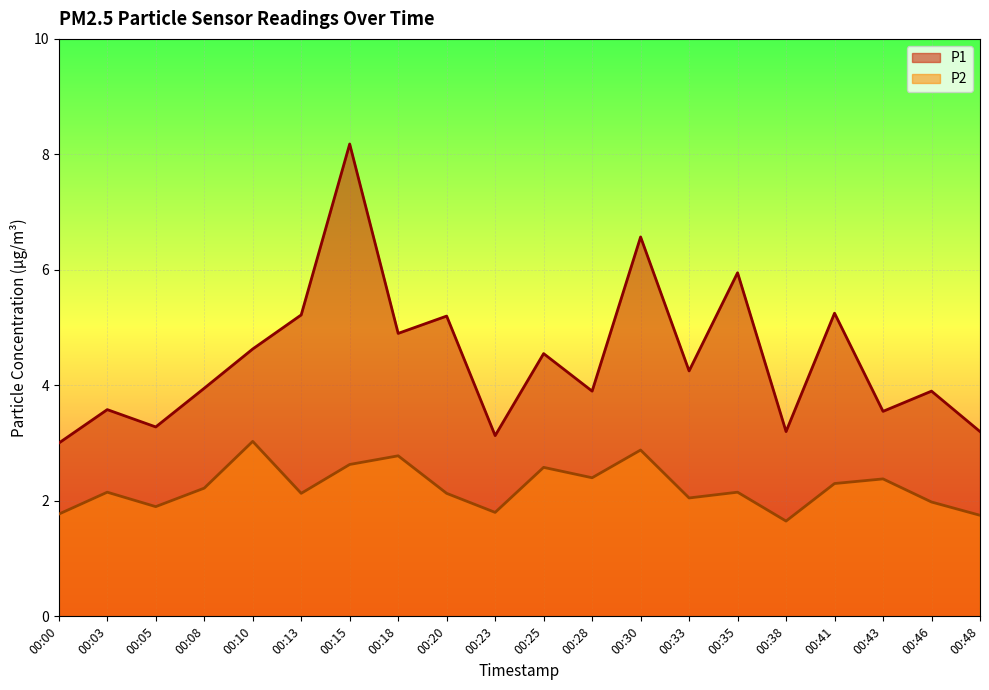

What is the difference between the highest and lowest values at 00:41?

3.0